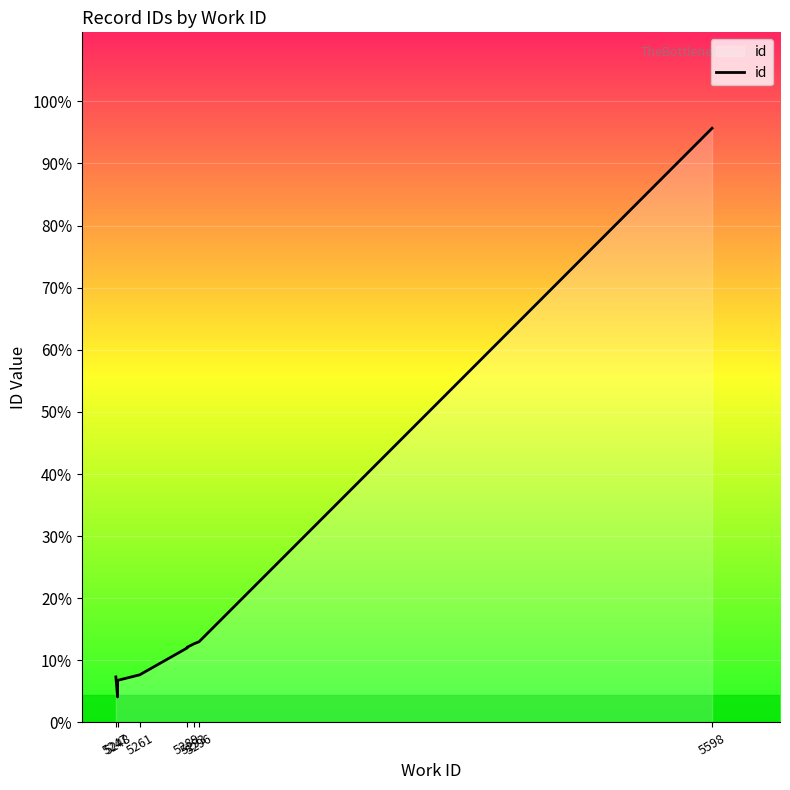

How many lines are shown in the chart?

1